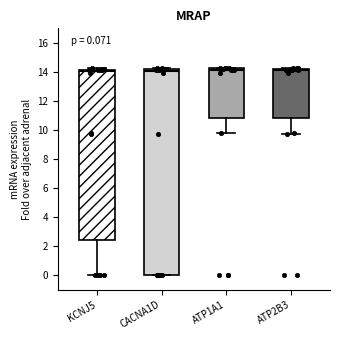

Which box is the tallest, from its lower edge to its upper edge?

CACNA1D